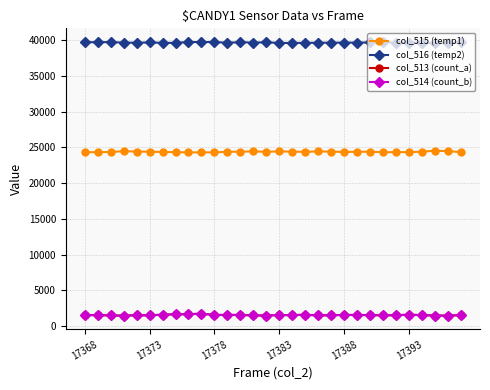

True or false: col_516 (temp2) has more than 2 points higher than both neighbors.

True